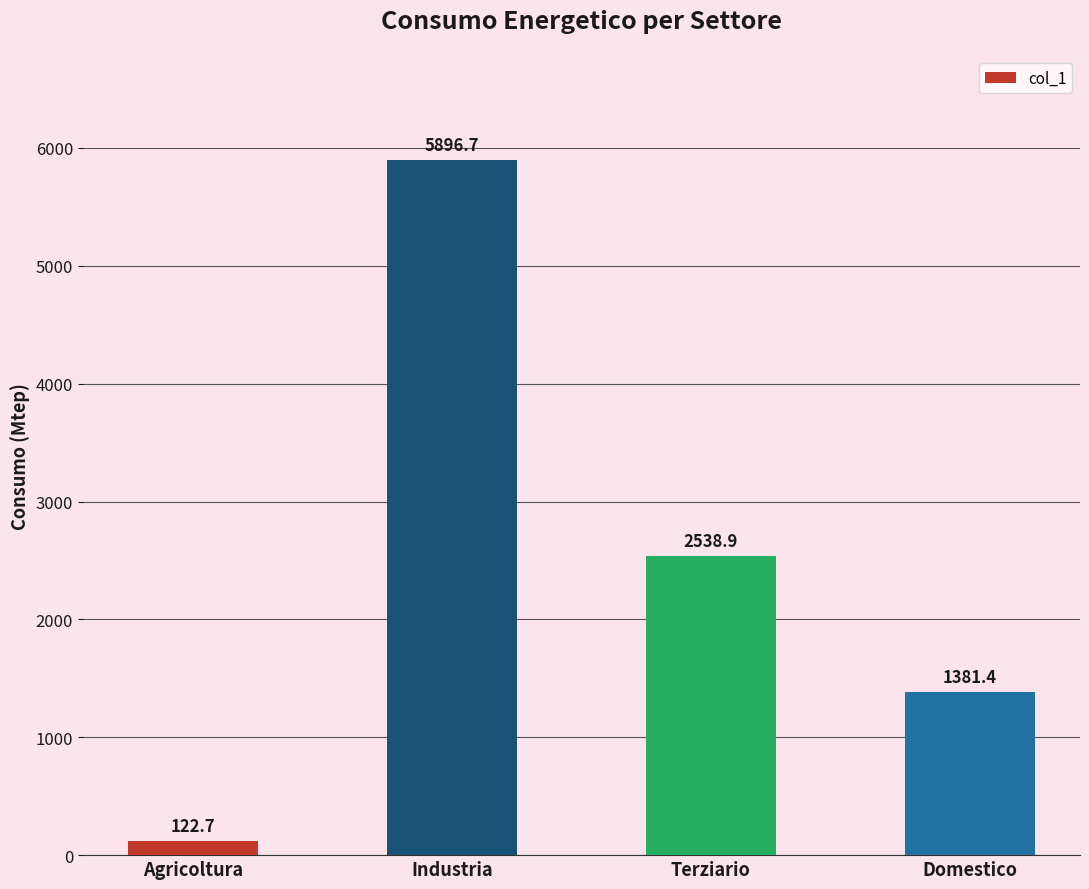

How many data points does each series have?

4